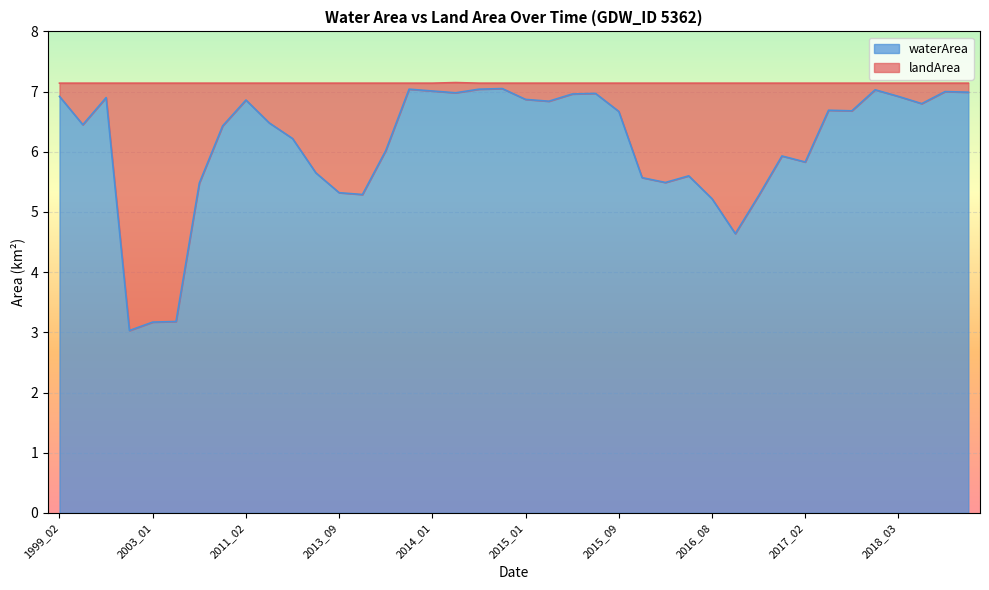

True or false: the data has more than 2 interior local peaks.

True